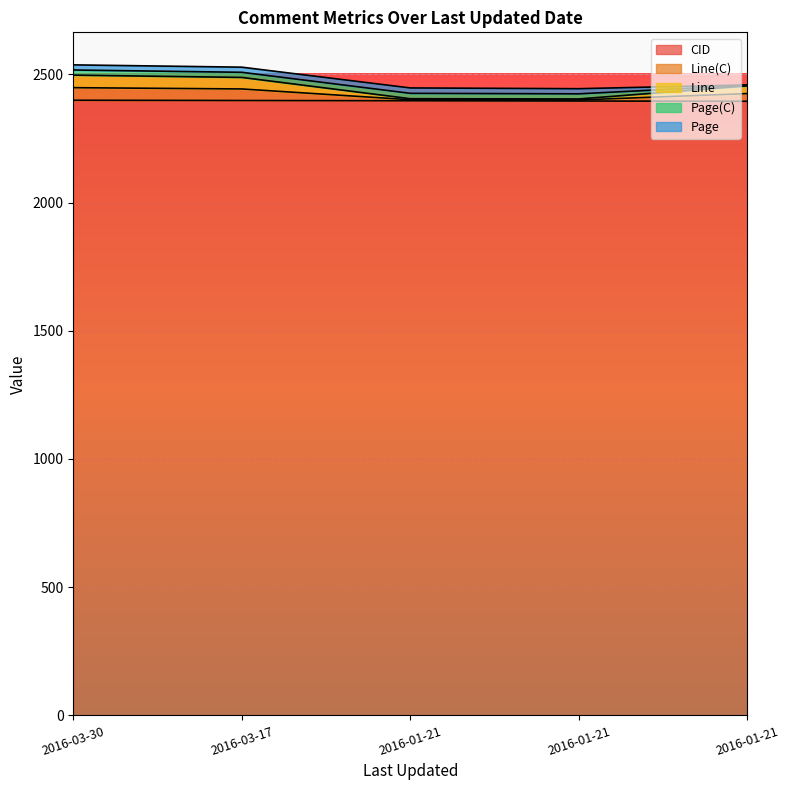

Where does the CID series first go above 2397?

2016-03-30